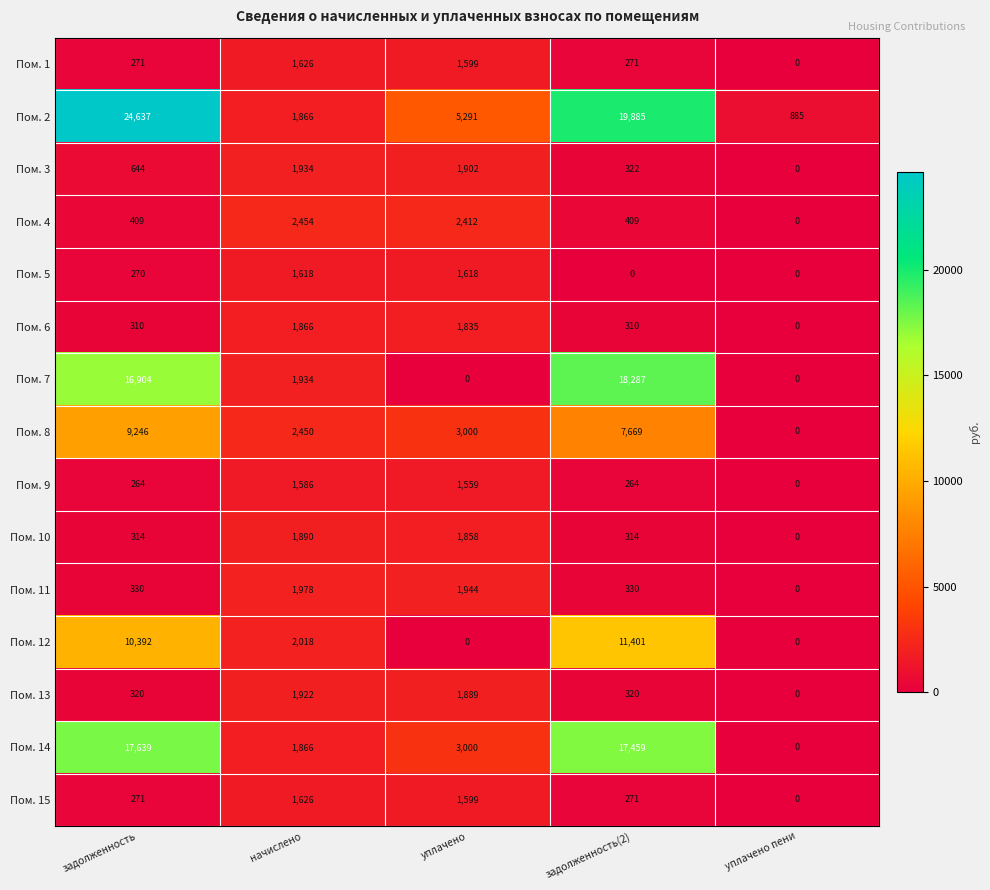

At which label does Пом. 13 reach its minimum?

уплачено пени